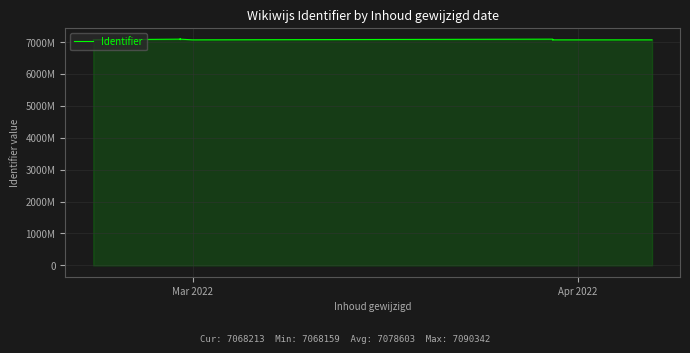

What is the average value?

7078603